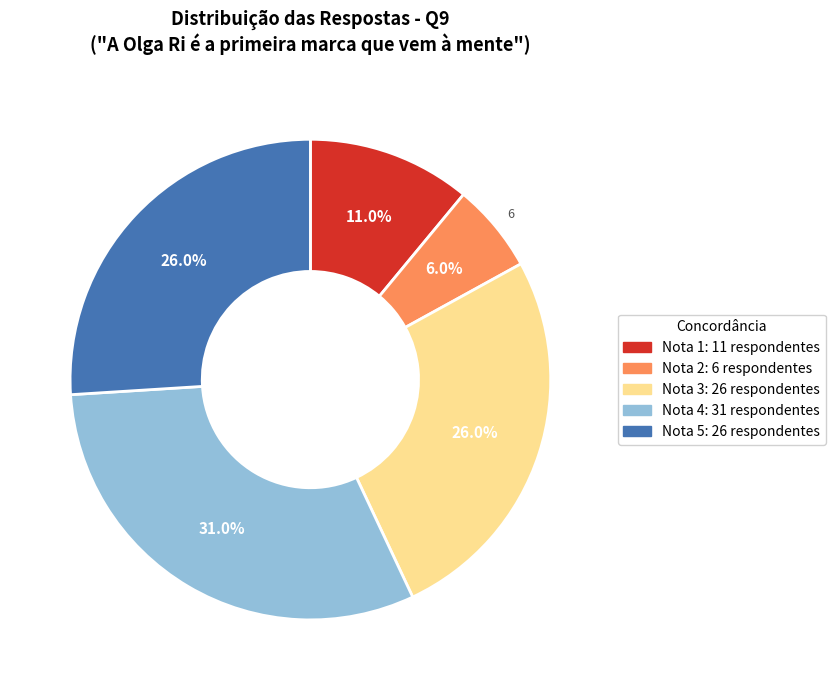

Is there a majority slice in this chart?

No